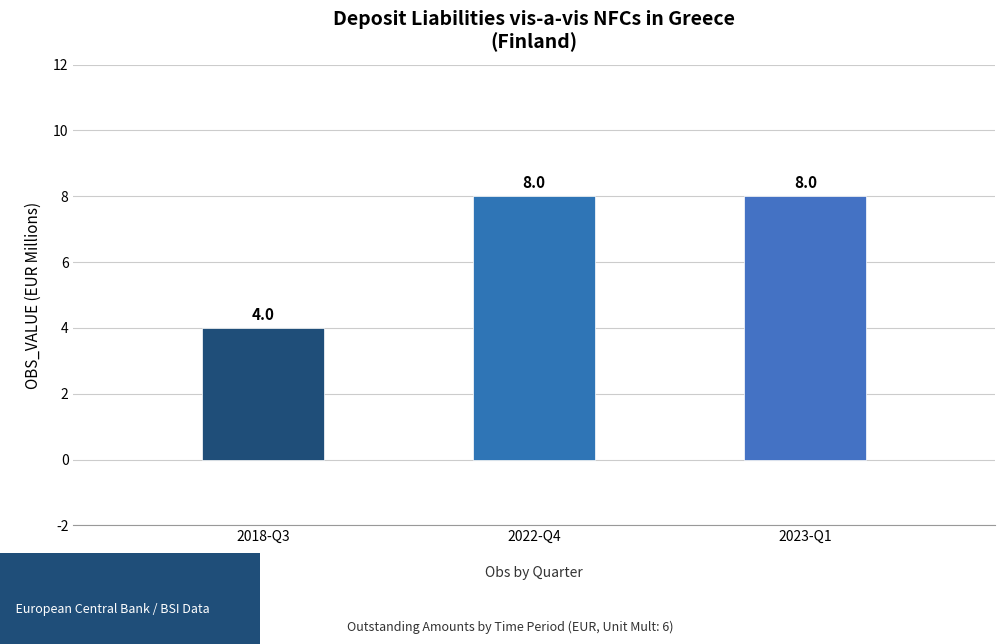

True or false: the data shows 2 at 2023-Q1.

False